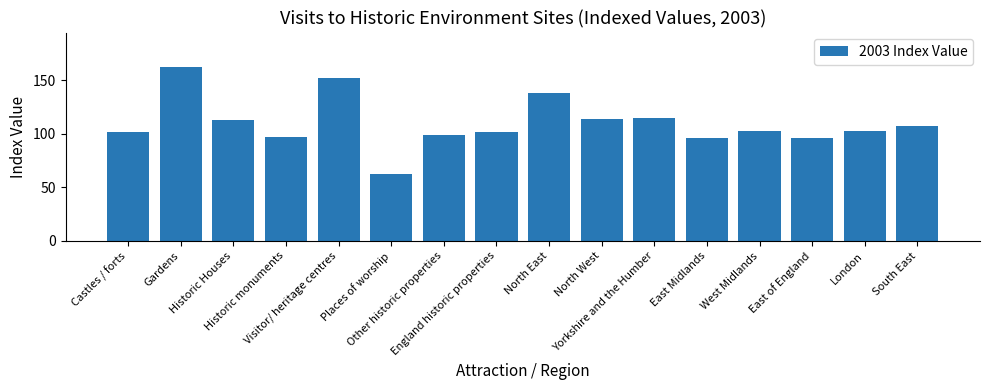

What is the change in value from Places of worship to Other historic properties?

+37